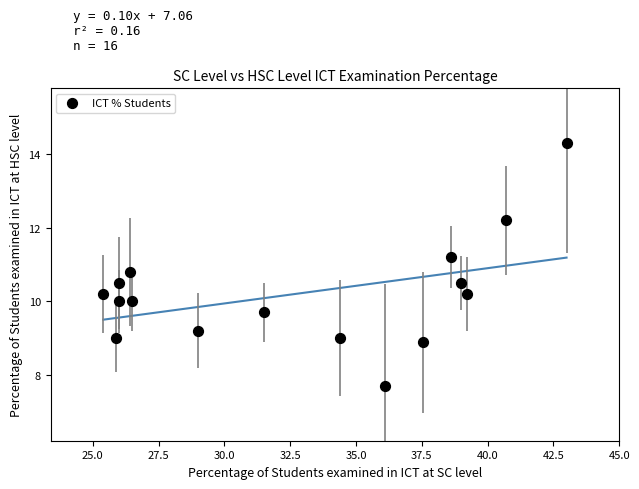

What is the range of Y values (max minus min)?

6.6